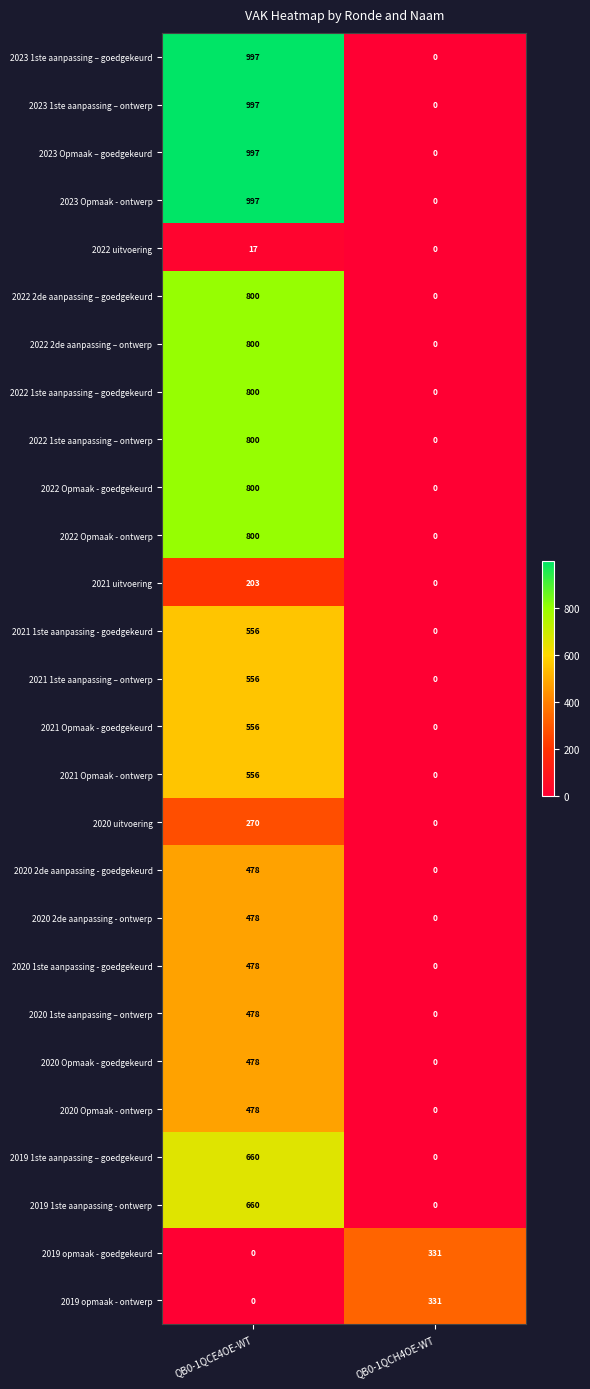

Is it true that 2022 2de aanpassing – ontwerp equals 0 at QB0-1QCH4OE-WT?

True